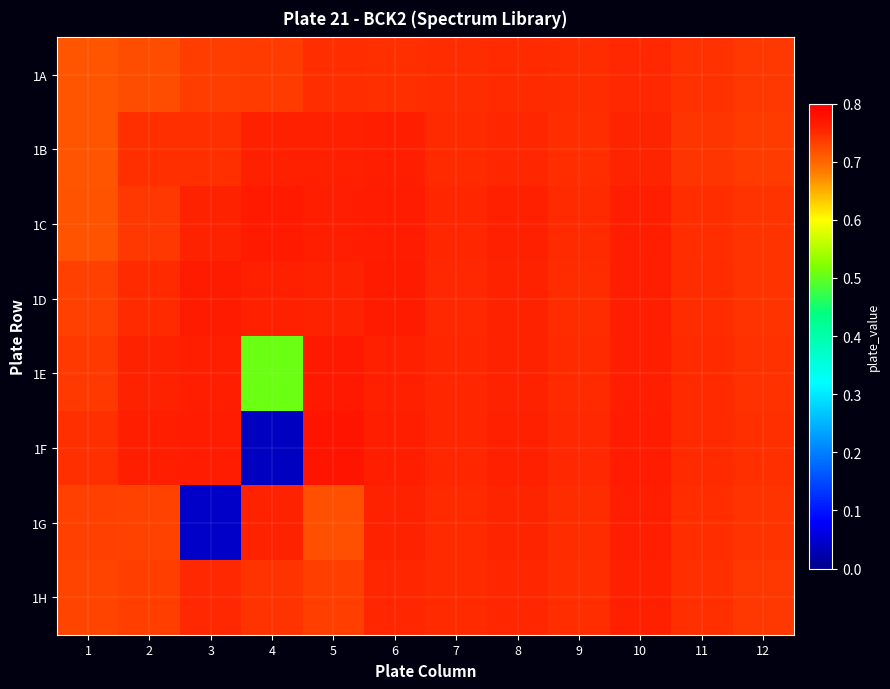

Which series has the largest total across all categories?

1D